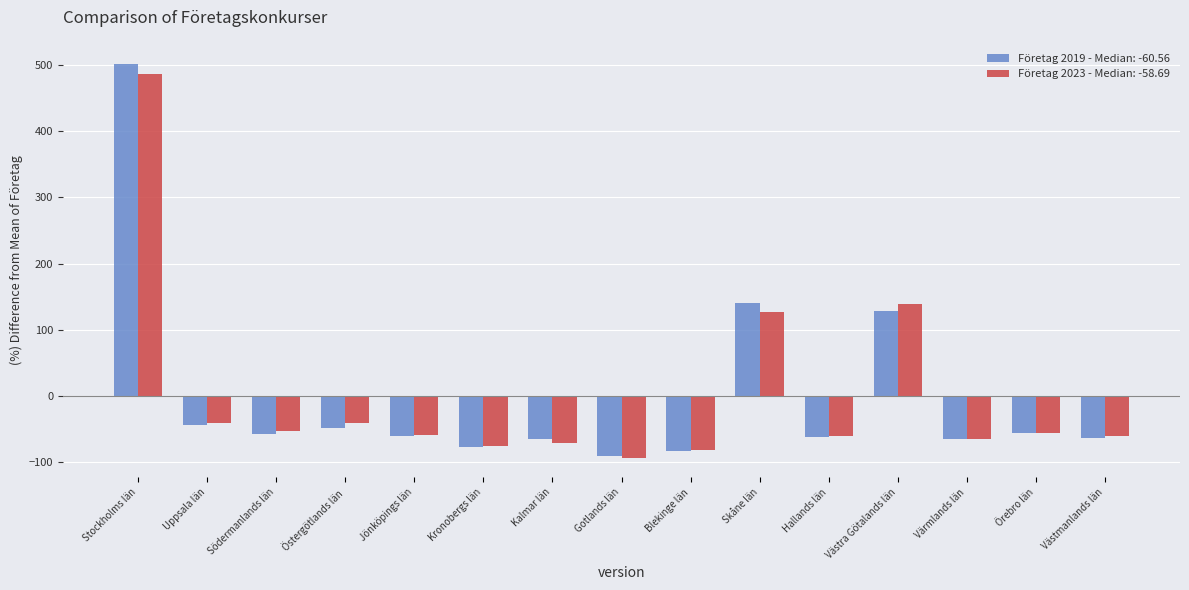

What is the minimum value shown in the chart?

-92.8